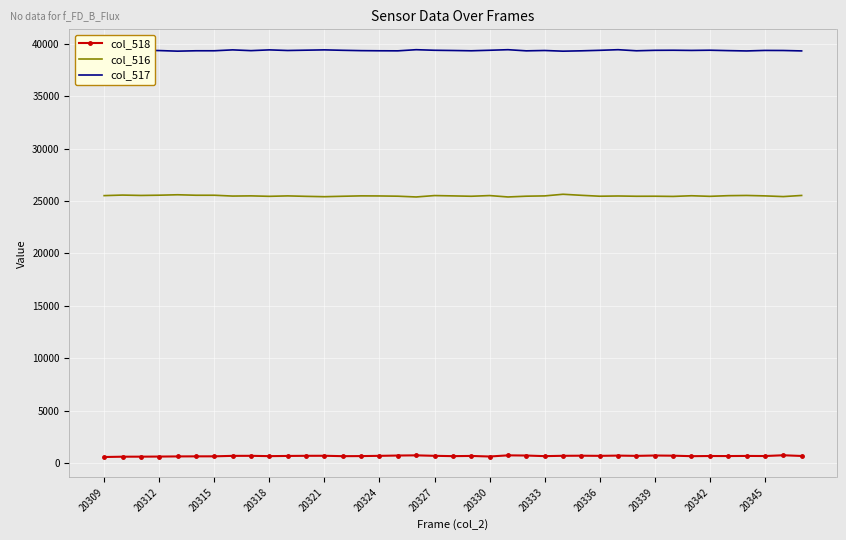

Rank the series by their maximum value, from lowest to highest.

col_518, col_516, col_517